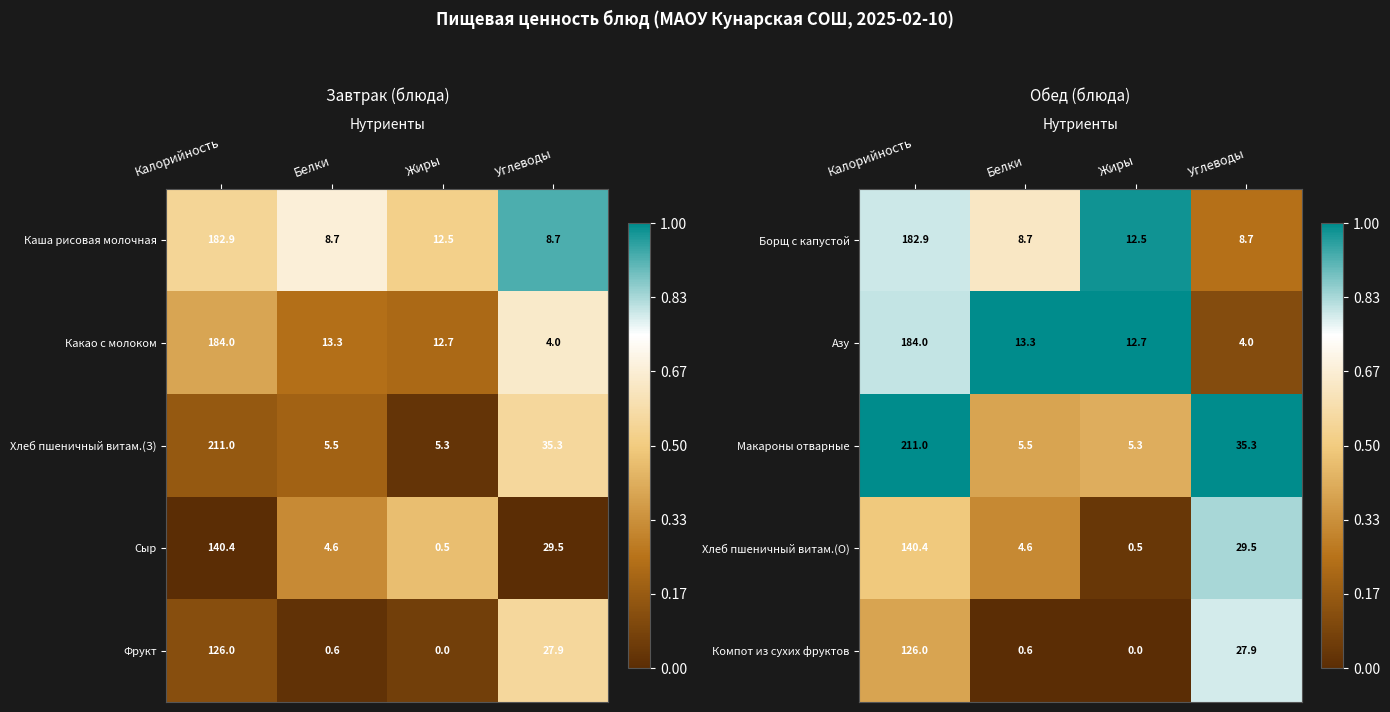

List the labels in order of Азу value, largest first.

Калорийность, Белки, Жиры, Углеводы